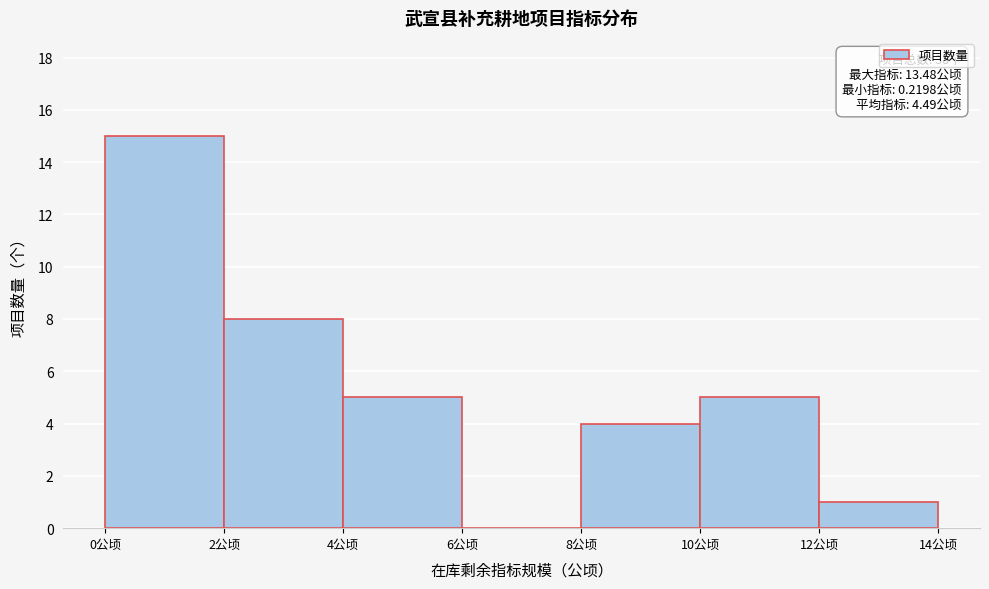

Over which range of the x-axis is the bar tallest?

0 to 2